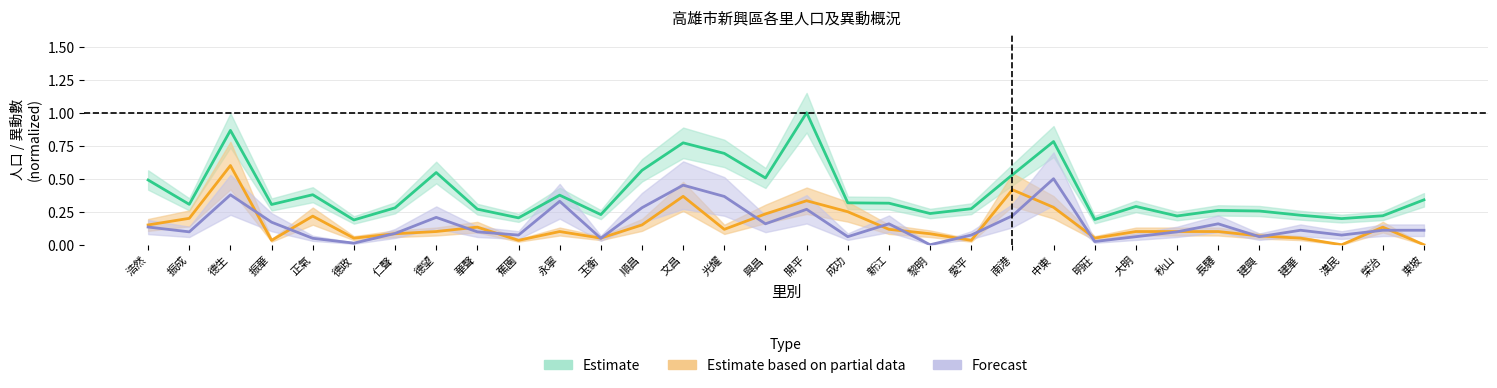

Reading left to right, transcribe all the data shown in this chart.

Estimate: 浩然=0.5	振成=0.3	德生=0.9	振華=0.3	正氣=0.4	德政=0.2	仁聲=0.3	德望=0.5	華聲=0.3	蕉園=0.2	永寧=0.4	玉衡=0.2	順昌=0.6	文昌=0.8	光耀=0.7	興昌=0.5	開平=1.0	成功=0.3	新江=0.3	黎明=0.2	愛平=0.3	南港=0.5	中東=0.8	明莊=0.2	大明=0.3	秋山=0.2	長驛=0.3	建興=0.3	建華=0.2	漢民=0.2	榮治=0.2	東坡=0.3
Estimate based on partial data: 浩然=0.1	振成=0.2	德生=0.6	振華=0.0	正氣=0.2	德政=0.0	仁聲=0.1	德望=0.1	華聲=0.1	蕉園=0.0	永寧=0.1	玉衡=0.0	順昌=0.1	文昌=0.4	光耀=0.1	興昌=0.2	開平=0.3	成功=0.2	新江=0.1	黎明=0.1	愛平=0.0	南港=0.4	中東=0.3	明莊=0.0	大明=0.1	秋山=0.1	長驛=0.1	建興=0.1	建華=0.0	漢民=0.0	榮治=0.1	東坡=0.0
Forecast: 浩然=0.1	振成=0.1	德生=0.4	振華=0.2	正氣=0.0	德政=0.0	仁聲=0.1	德望=0.2	華聲=0.1	蕉園=0.1	永寧=0.3	玉衡=0.0	順昌=0.3	文昌=0.5	光耀=0.4	興昌=0.2	開平=0.3	成功=0.1	新江=0.2	黎明=0.0	愛平=0.1	南港=0.2	中東=0.5	明莊=0.0	大明=0.1	秋山=0.1	長驛=0.2	建興=0.1	建華=0.1	漢民=0.1	榮治=0.1	東坡=0.1